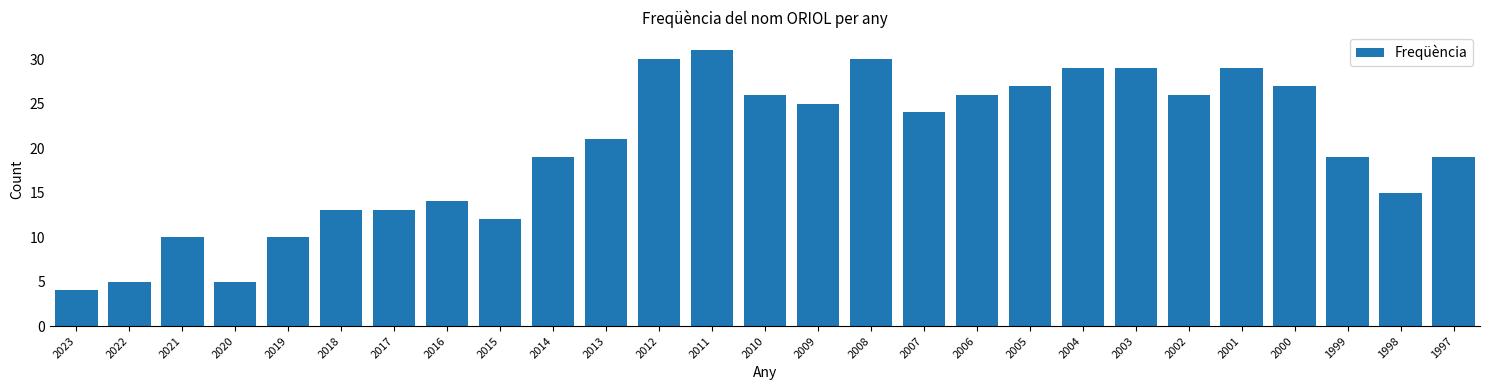

Reading right to left, list all the values displayed in this chart.

19	15	19	27	29	26	29	29	27	26	24	30	25	26	31	30	21	19	12	14	13	13	10	5	10	5	4